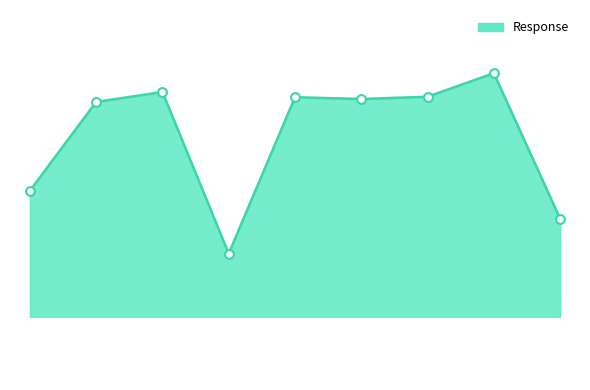

Does the chart have visible grid lines?

No